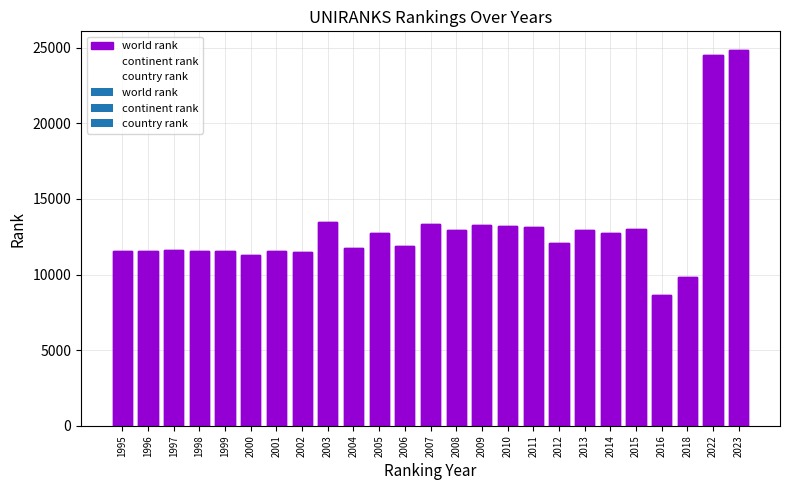

At which category does the chart reach its minimum across all series?

2016